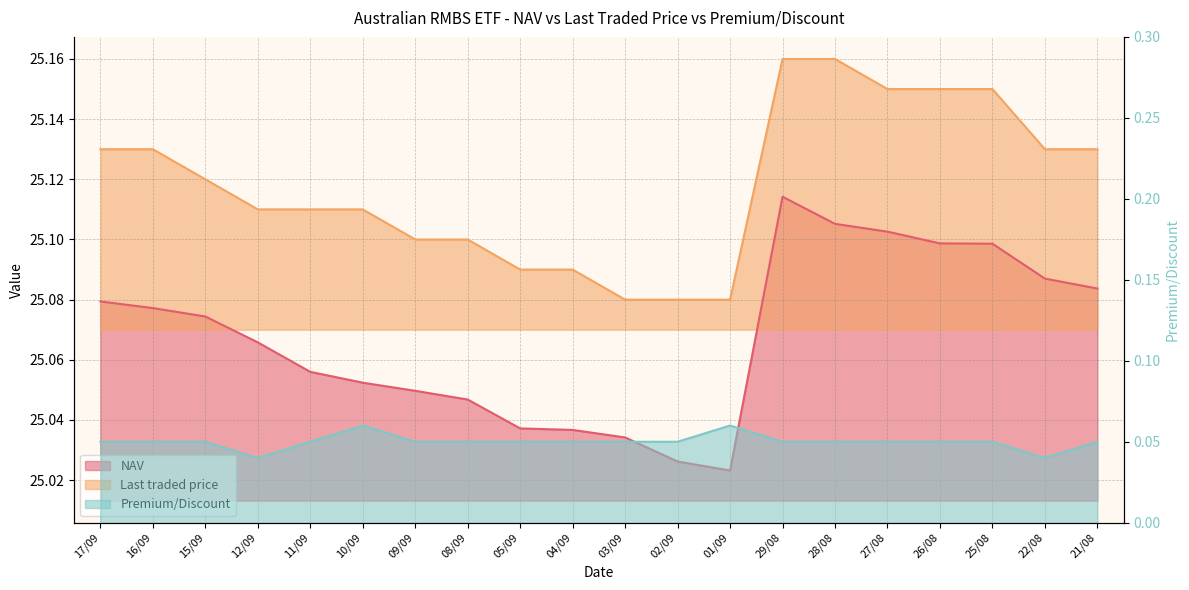

Rank the series at 01/09 from highest to lowest value.

Last traded price, NAV, Premium/Discount